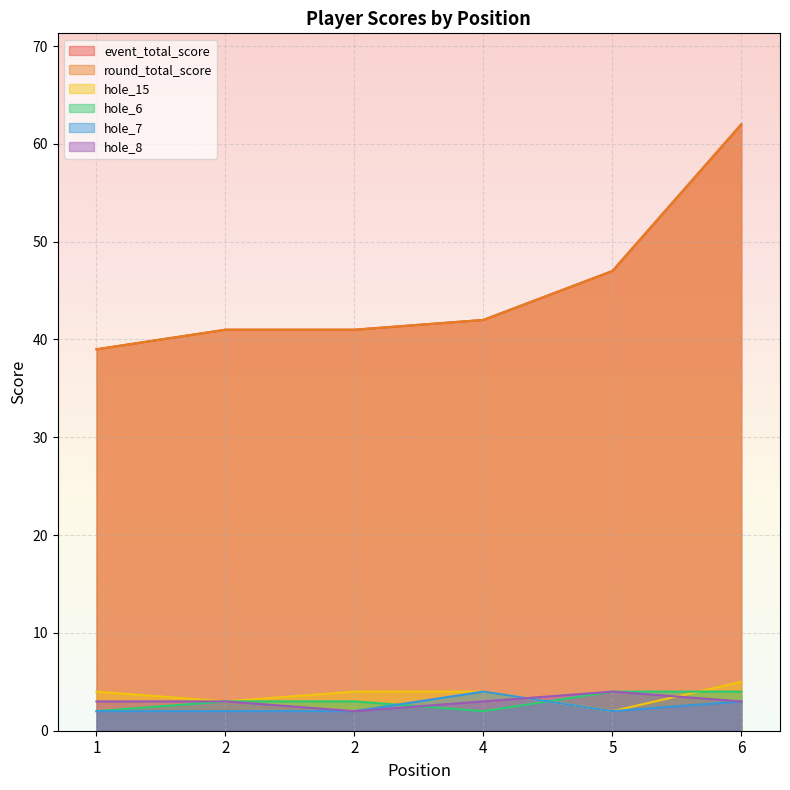

What is the difference between the maximum and minimum values in the hole_7 series?

2